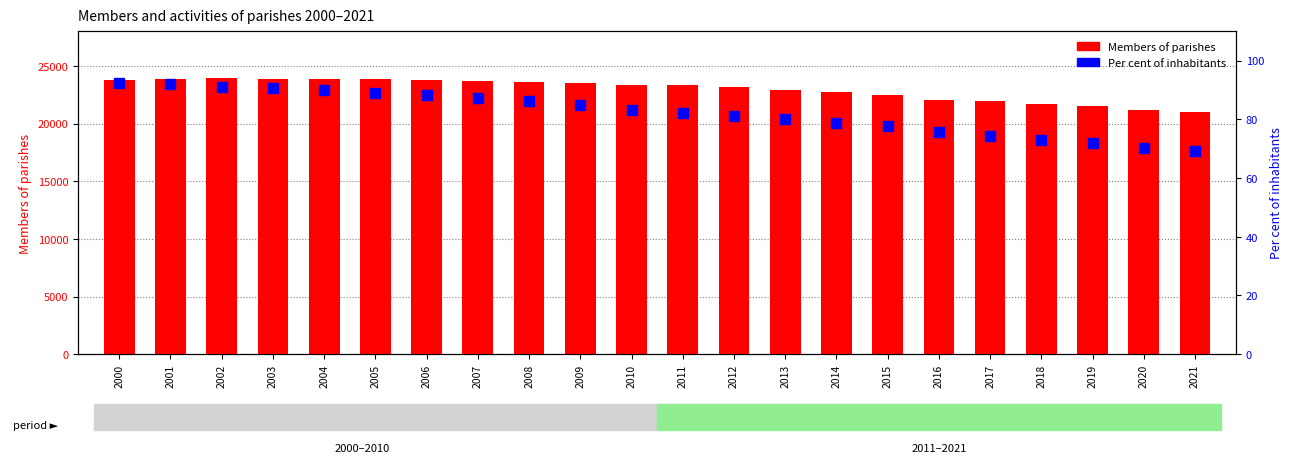

Rank the categories by Per cent of inhabitants value from lowest to highest.

2021, 2020, 2019, 2018, 2017, 2016, 2015, 2014, 2013, 2012, 2011, 2010, 2009, 2008, 2007, 2006, 2005, 2004, 2003, 2002, 2001, 2000